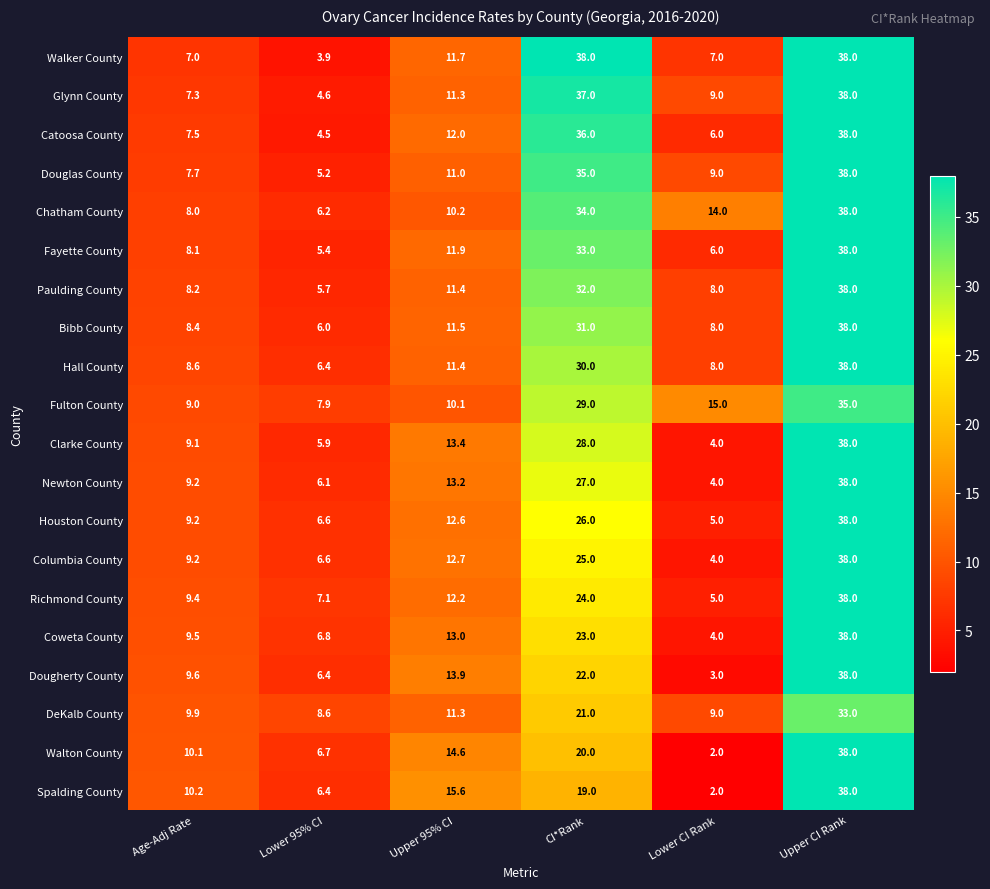

True or false: Spalding County has a value of 2.0 at Lower CI Rank.

True